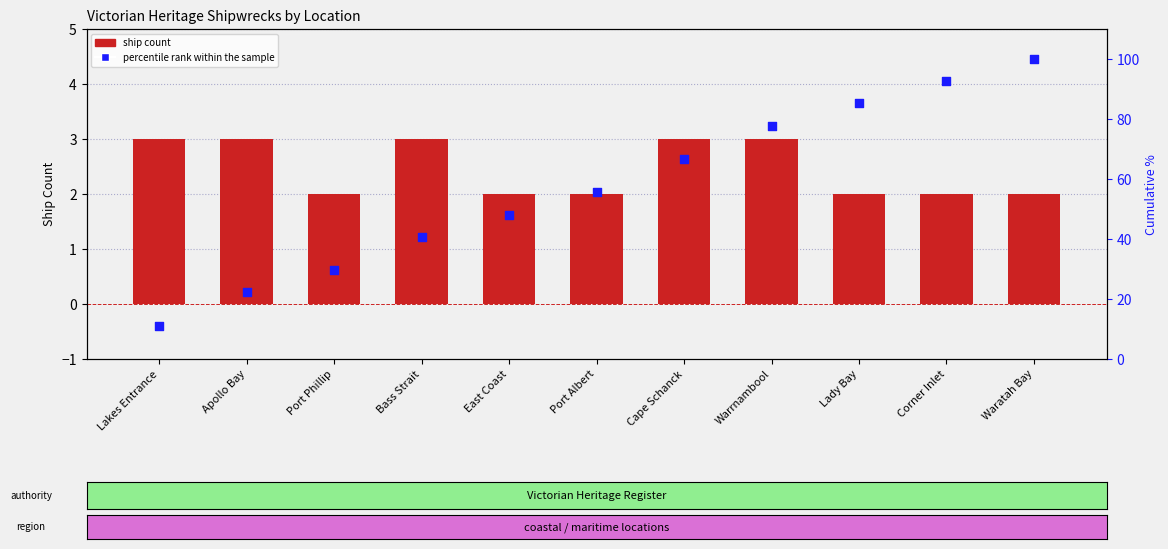

At which category is the sum across all series the highest?

Waratah Bay